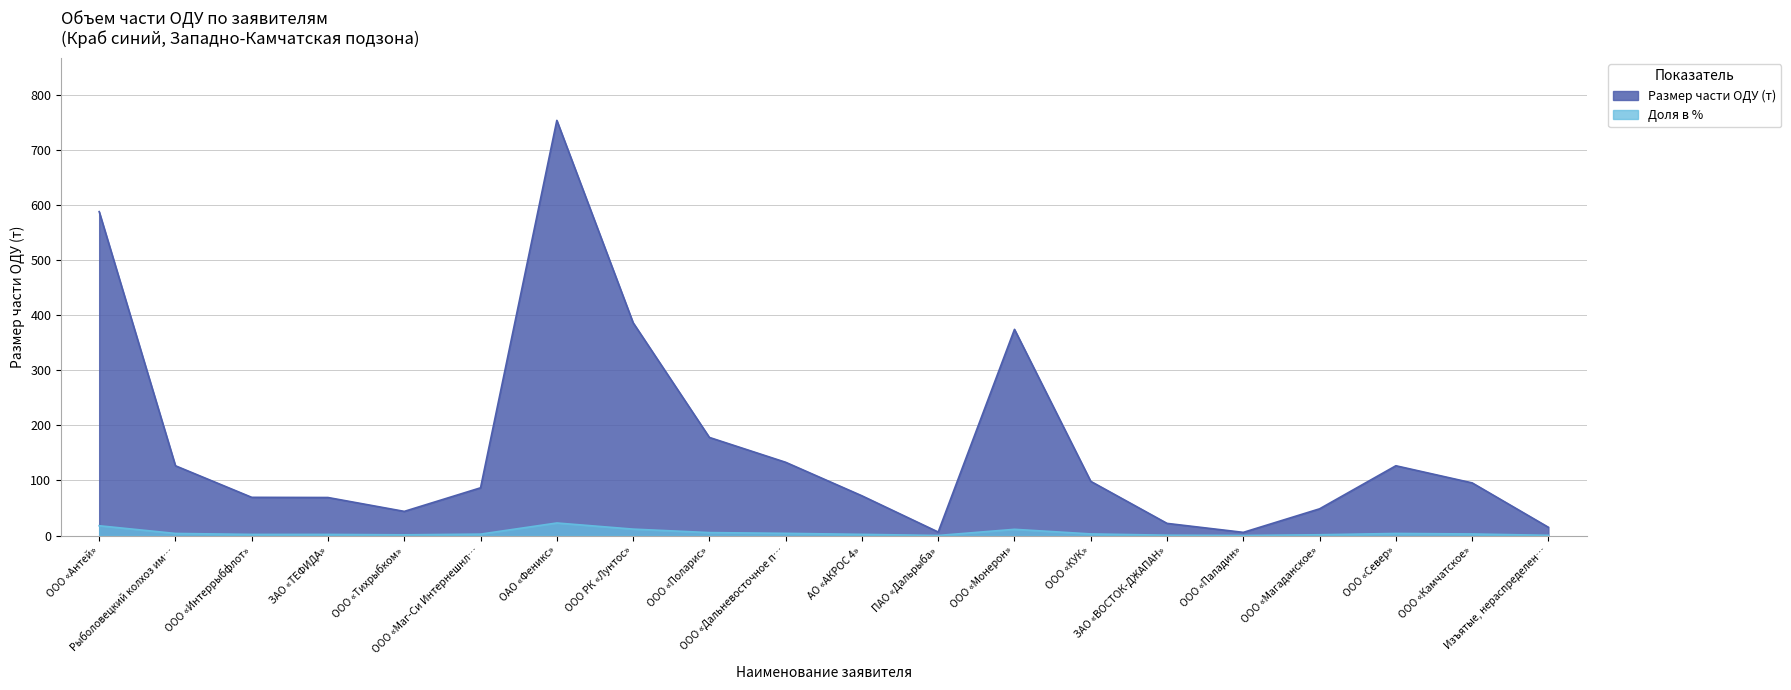

What is the label of the 6th point from the left?

ООО «Маг-Си Интернешнл…